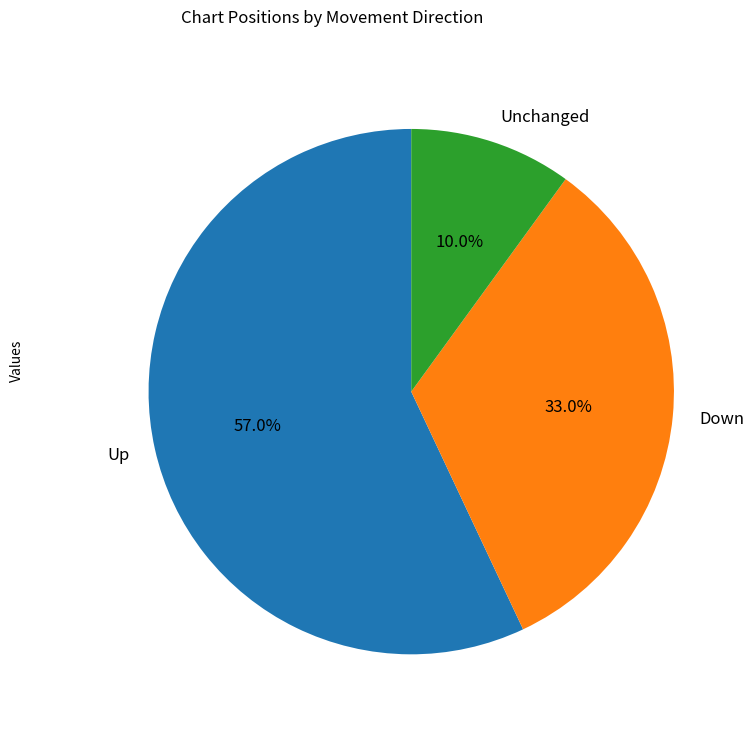

What is the largest slice in the pie chart?

Up